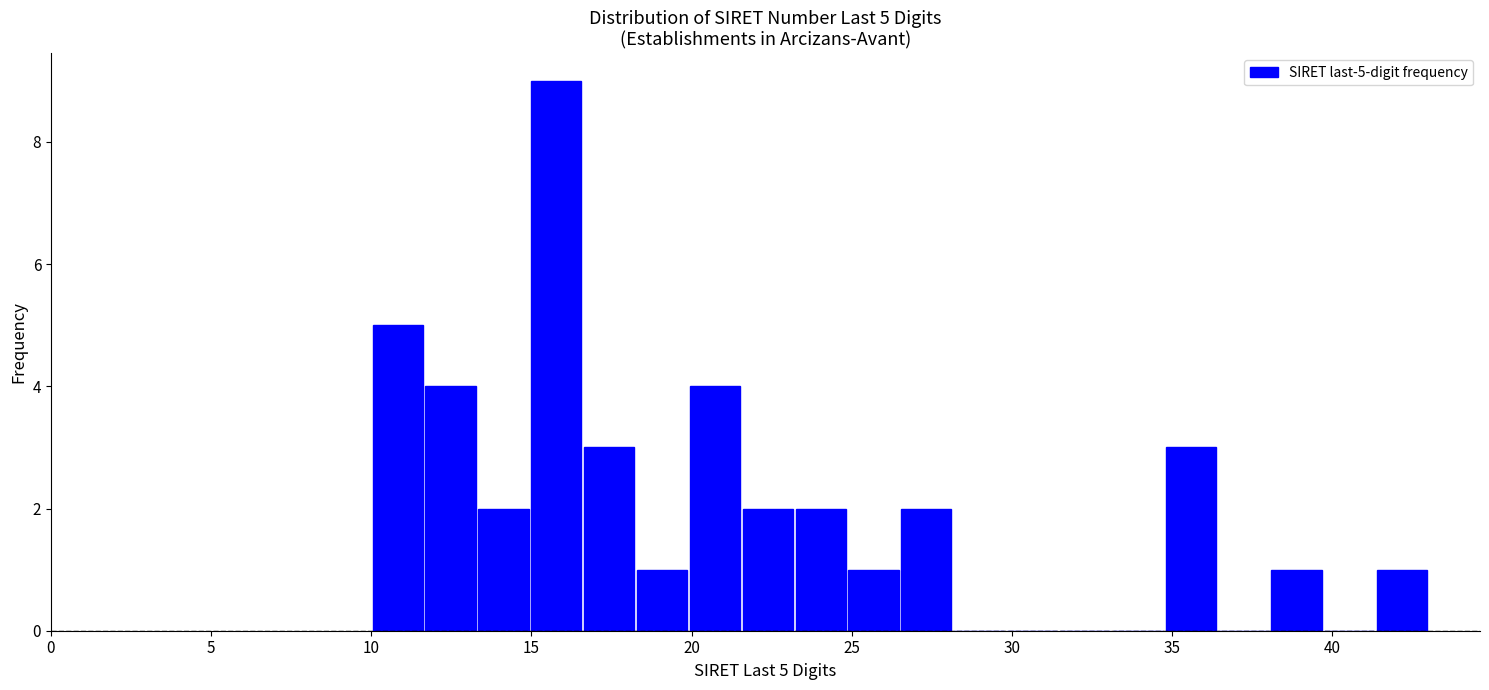

Around what value on the x-axis is the tallest bar? Give the approximate position of its centre, as read against the axis.

16.0